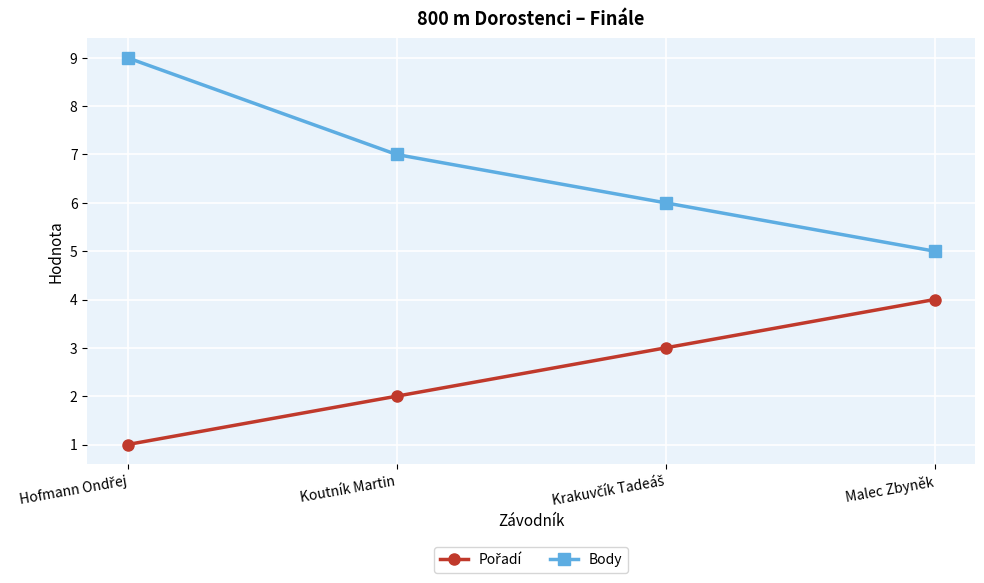

The value of Body at Koutník Martin is 7. True or false?

True